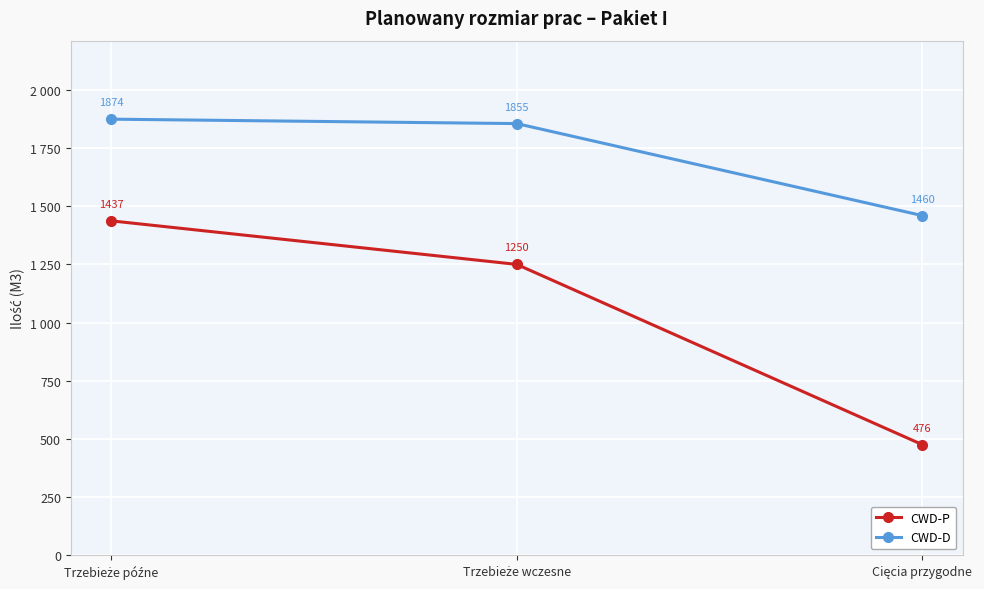

Rank the series by their maximum value, from highest to lowest.

CWD-D, CWD-P